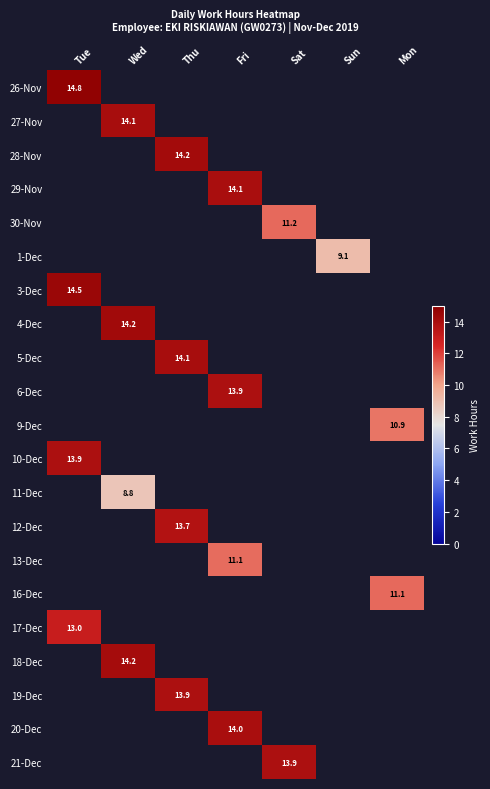

What is the sum of all 16-Dec values?

11.1